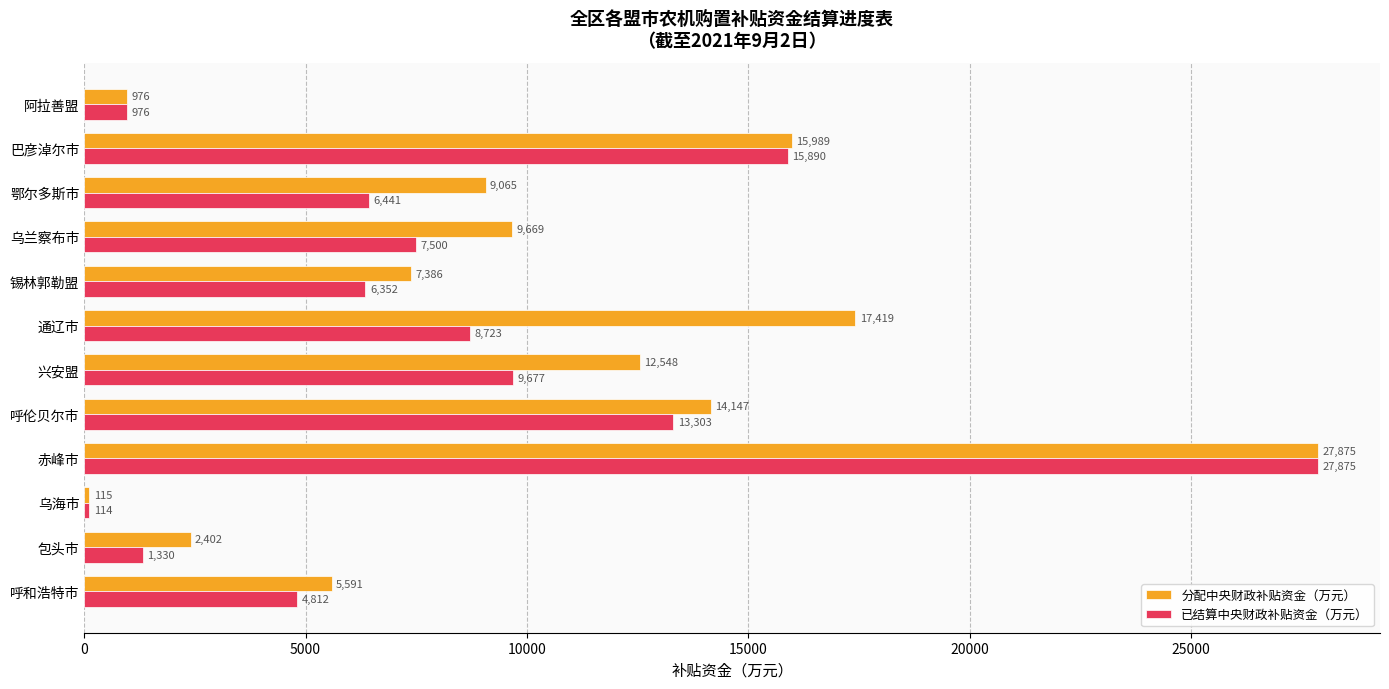

Which series has the widest spread of values?

已结算中央财政补贴资金（万元）